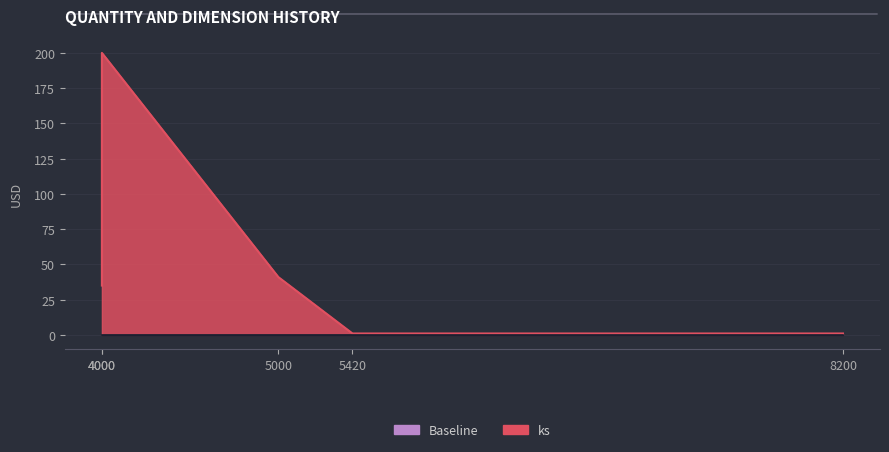

At which category does the chart reach its minimum across all series?

8200